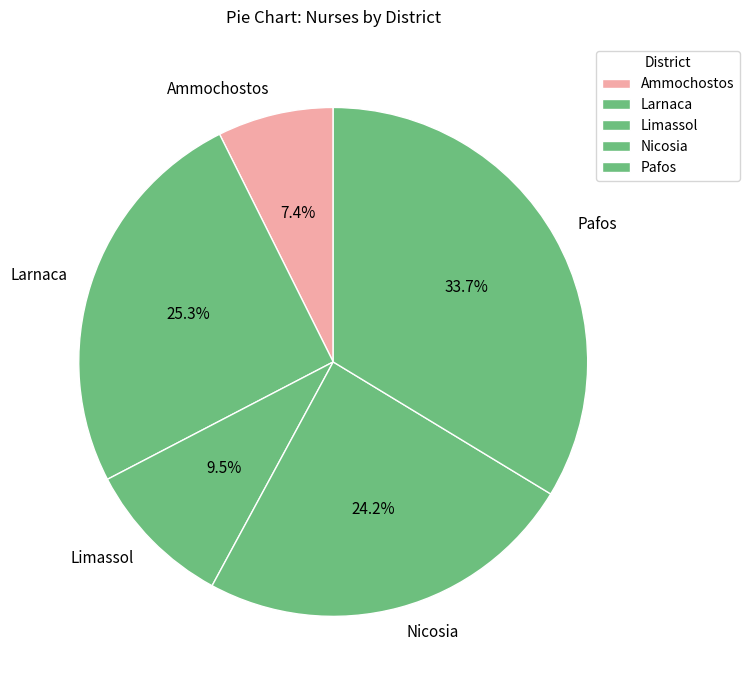

To the nearest percent, what percentage of the pie is Pafos?

34%